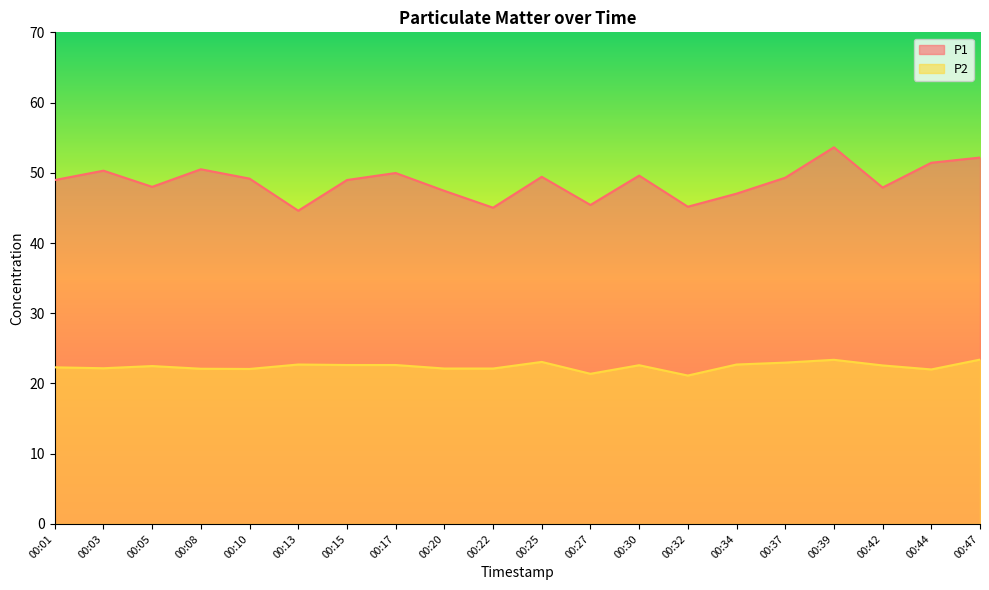

Is the value of P2 at 00:32 greater than the value of P1 at 00:42?

No